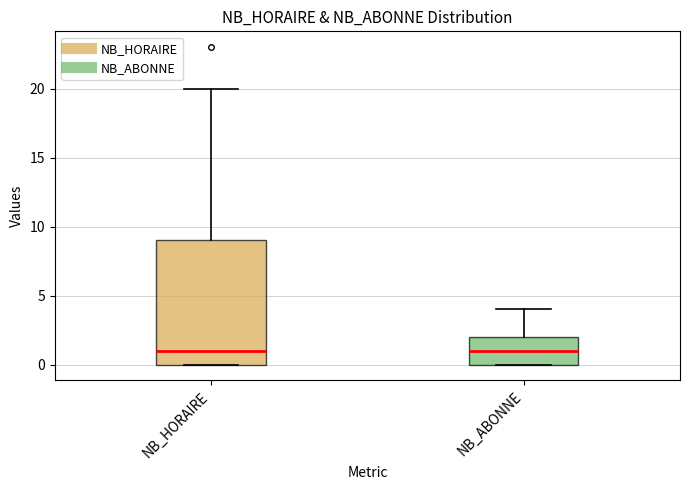

Where does the upper whisker of the box for NB_HORAIRE end on the y-axis? The values are not printed on the chart, so give them approximately, as read against the axis.

20